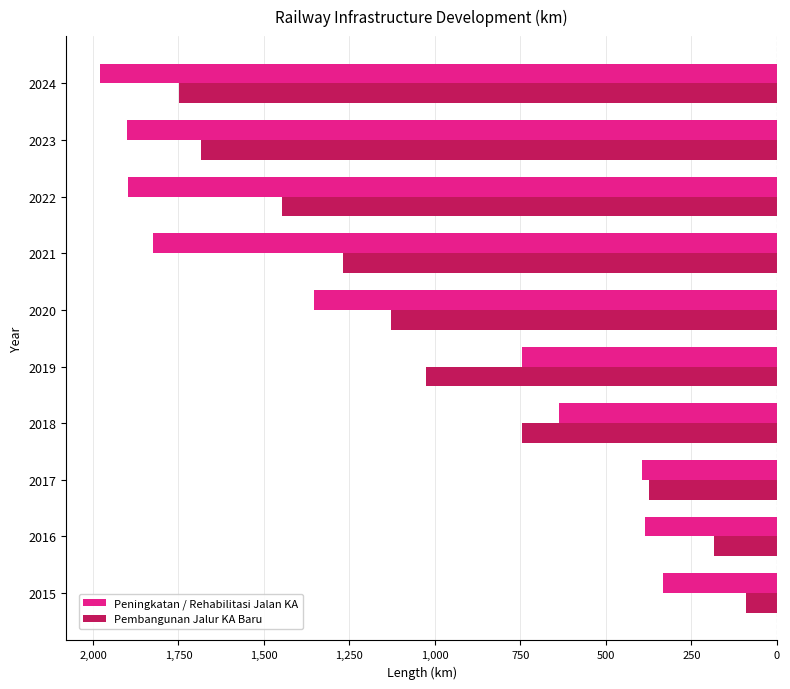

What are all the series names shown in the legend?

Peningkatan / Rehabilitasi Jalan KA, Pembangunan Jalur KA Baru